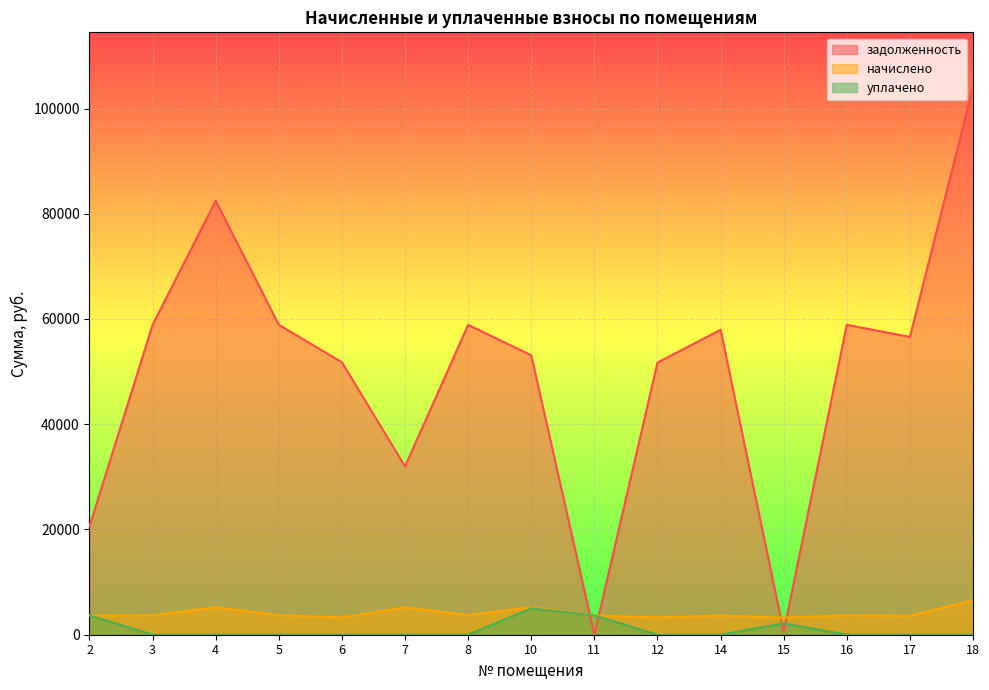

After their last crossing, which series has the higher values: уплачено or начислено?

начислено